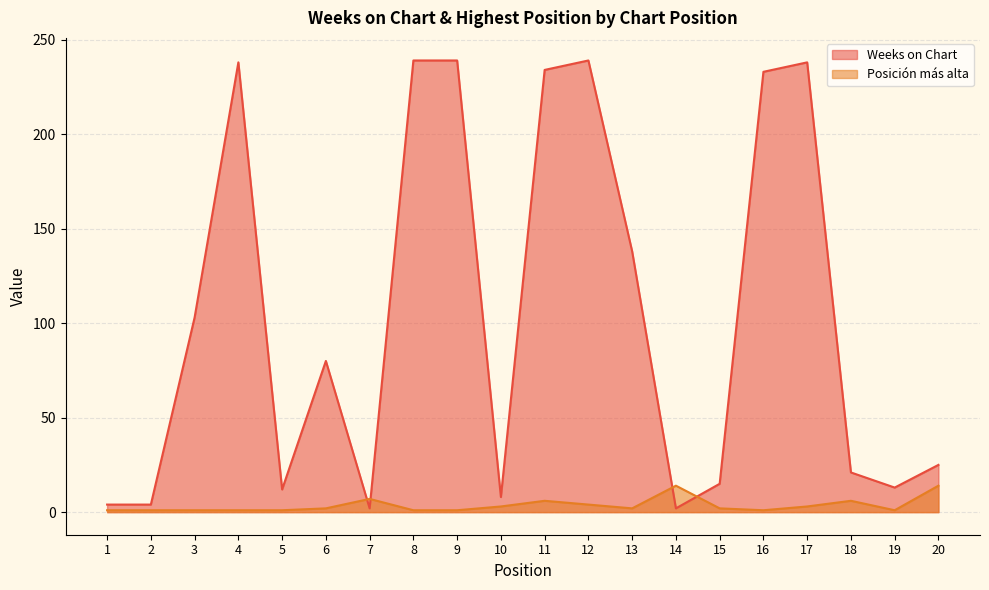

At which label does Weeks on Chart first exceed 80?

3